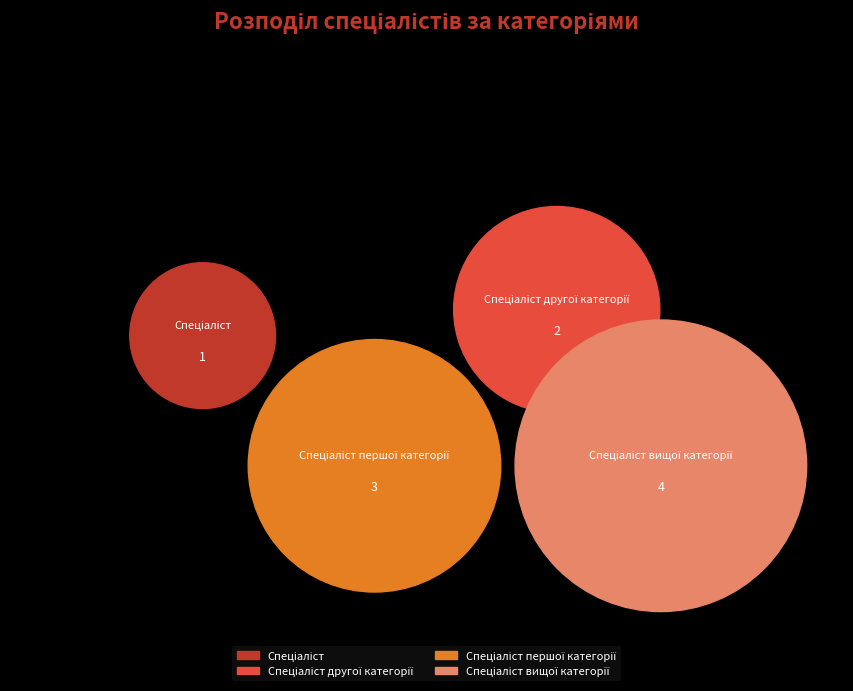

To the nearest percent, what portion does Спеціаліст другої категорії represent?

20%